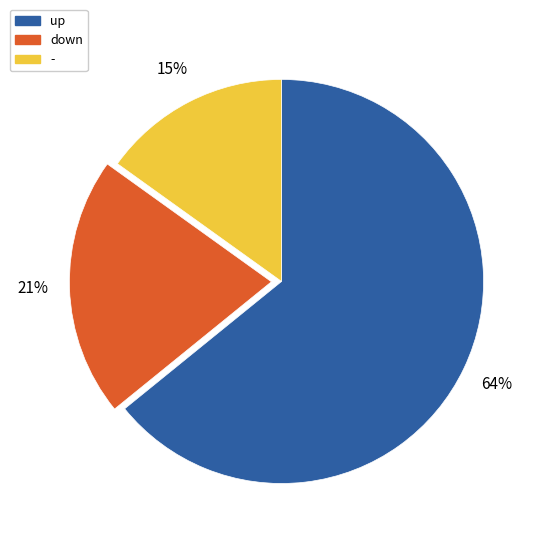

The up slice represents 50% of the pie. True or false?

False